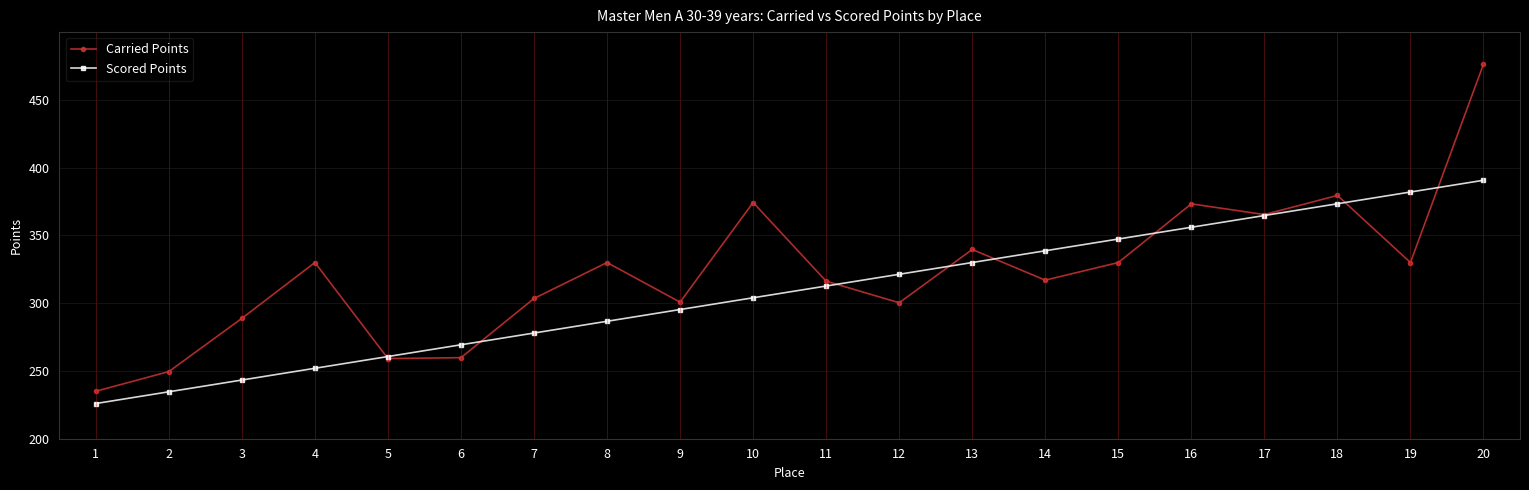

What is the value of the Scored Points point at the 10th from the left?

304.0